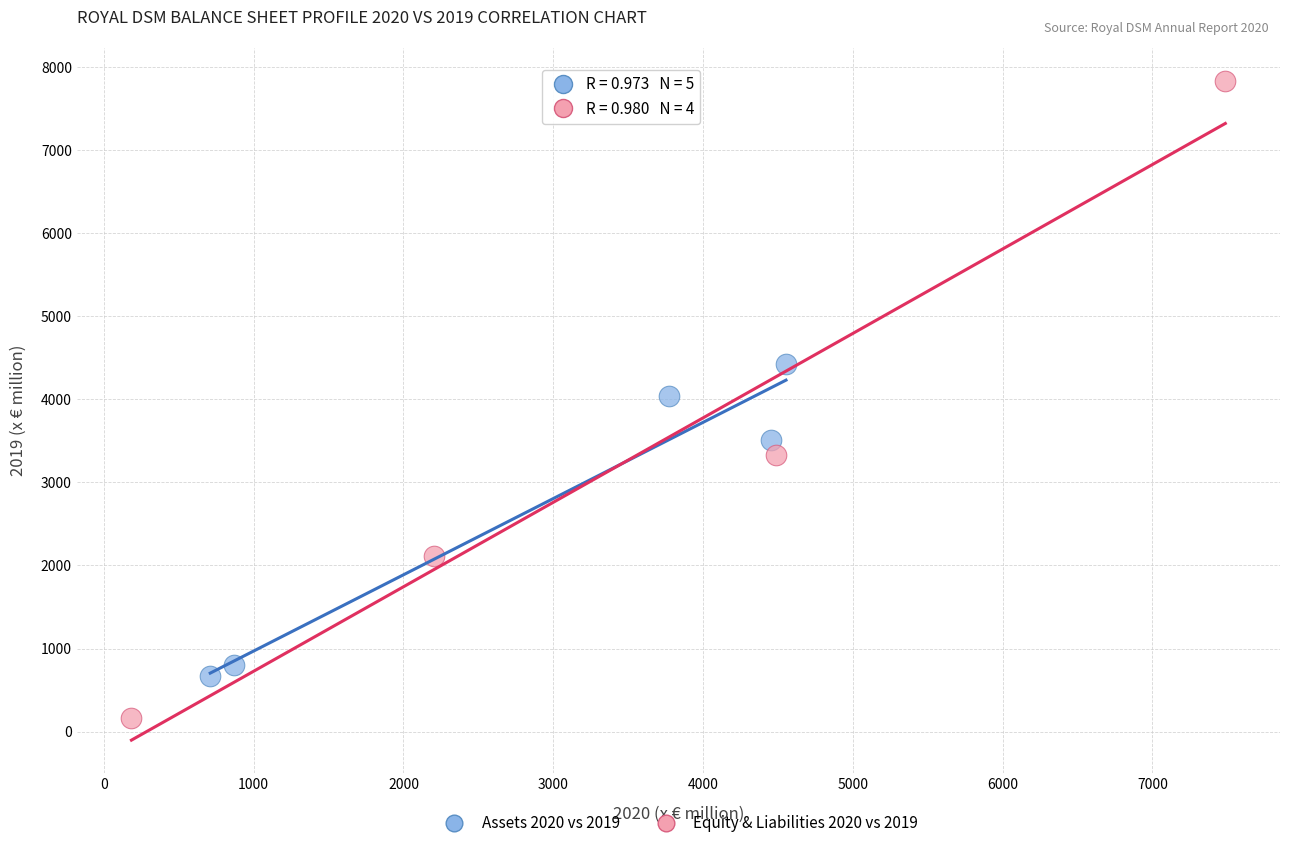

What are all the series names shown in the legend?

Assets 2020 vs 2019, Equity & Liabilities 2020 vs 2019